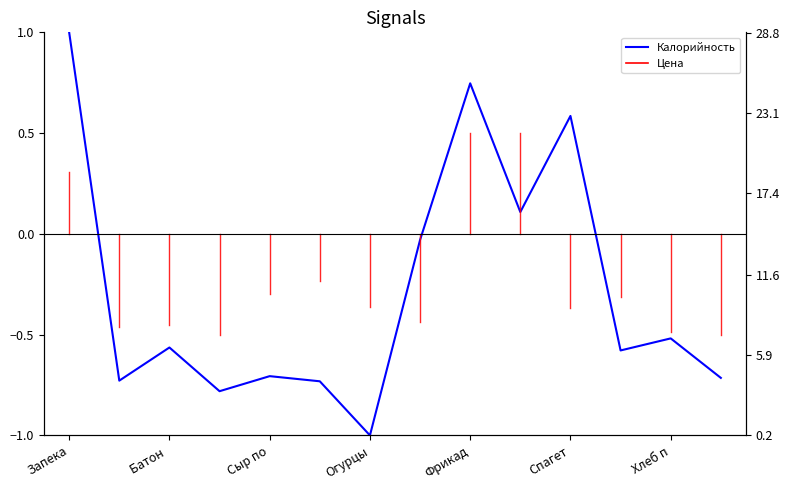

What is the label of the 10th point from the right?

Сыр по